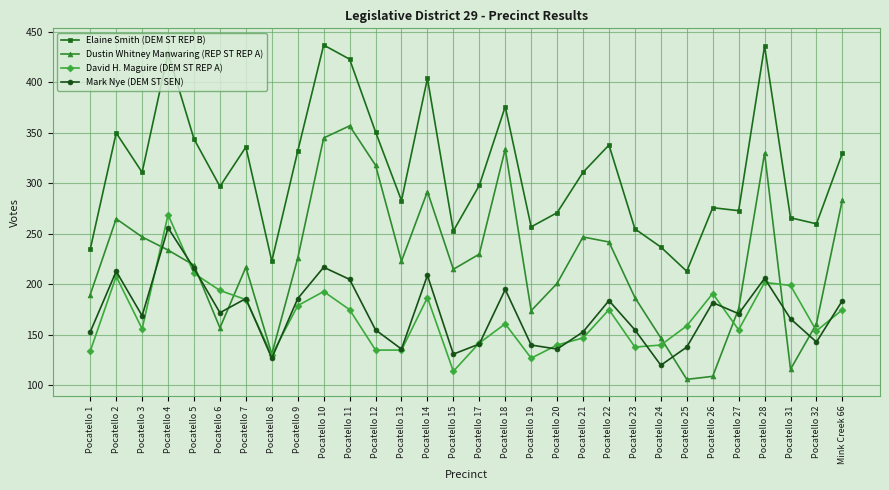

Rank the series at Pocatello 24 from highest to lowest value.

Elaine Smith (DEM ST REP B), Dustin Whitney Manwaring (REP ST REP A), David H. Maguire (DEM ST REP A), Mark Nye (DEM ST SEN)